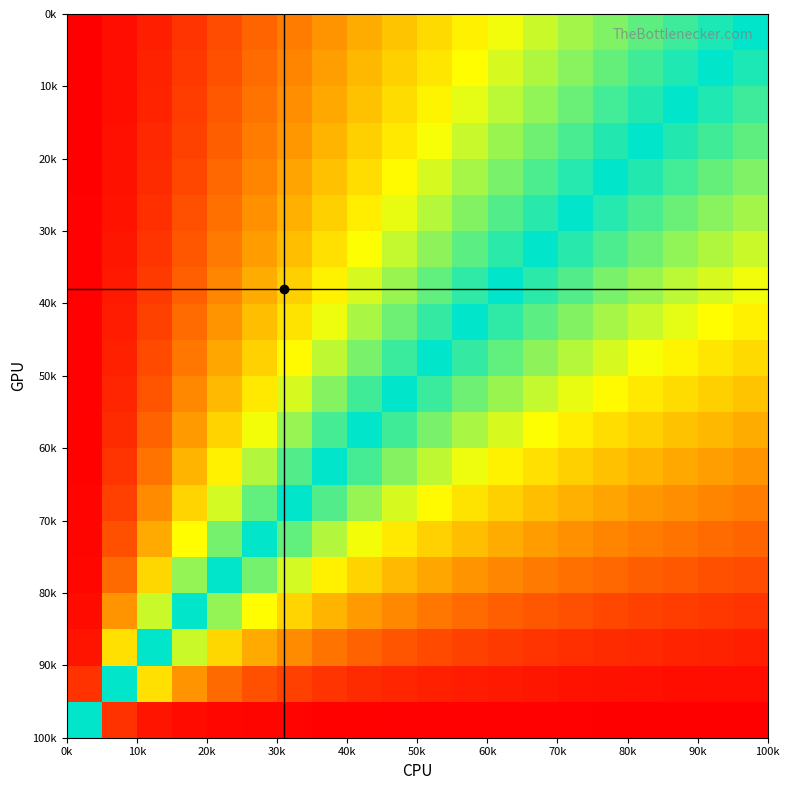

What is the greatest value displayed?

1.0